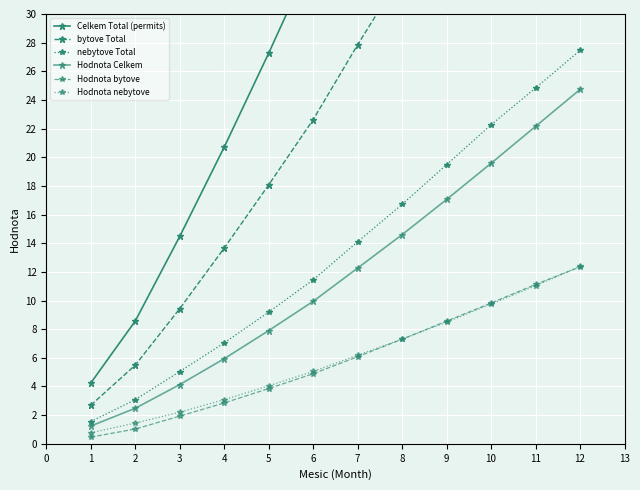

Which has a higher value, 12 or 8?

12